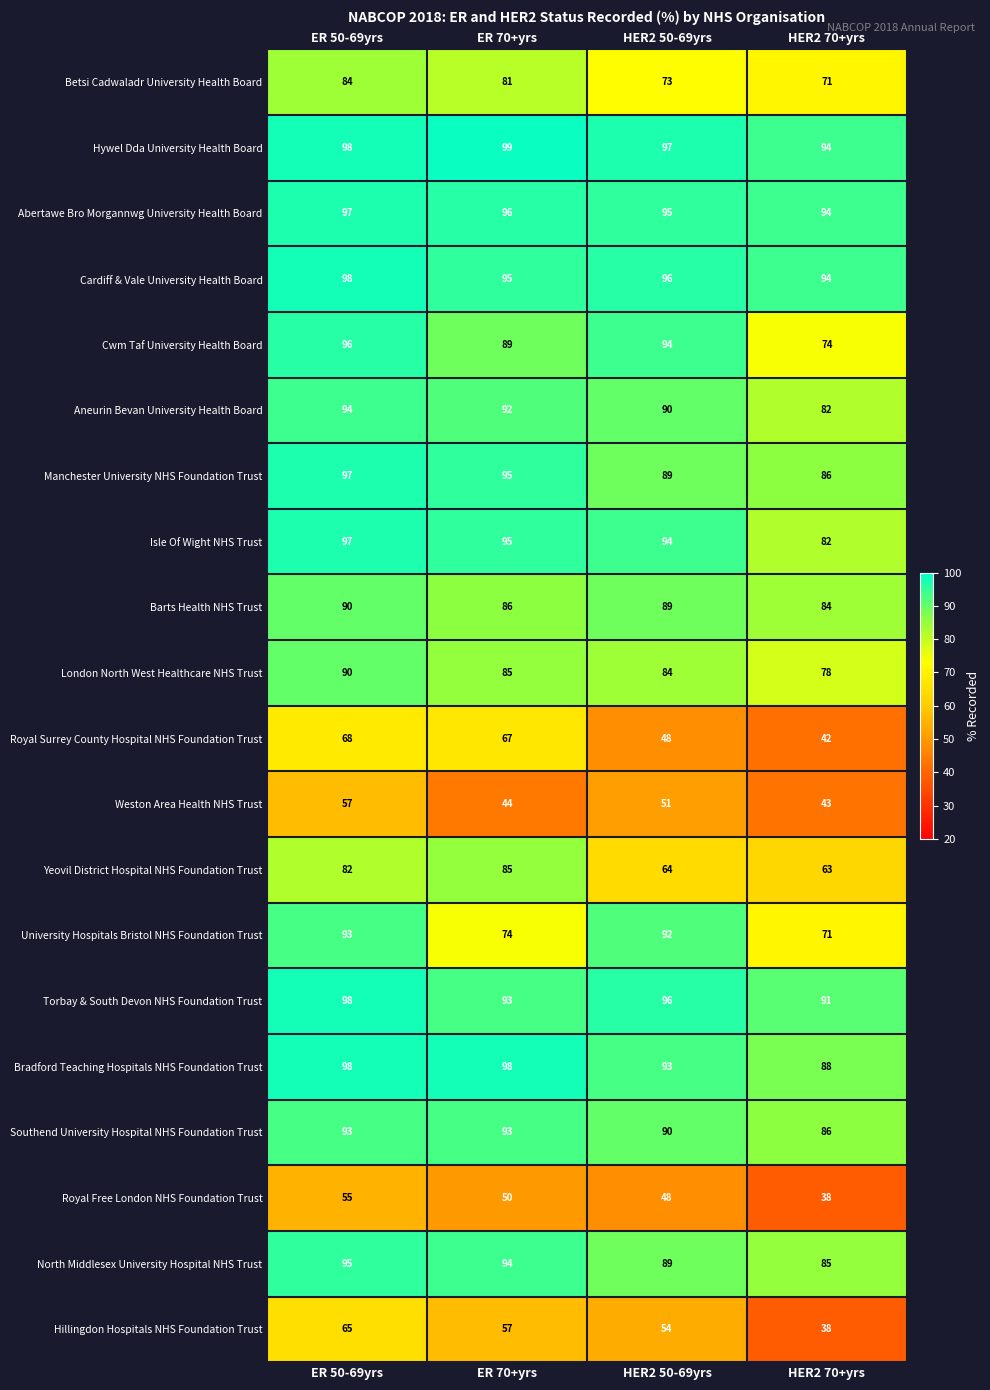

How many data points does each series have?

4